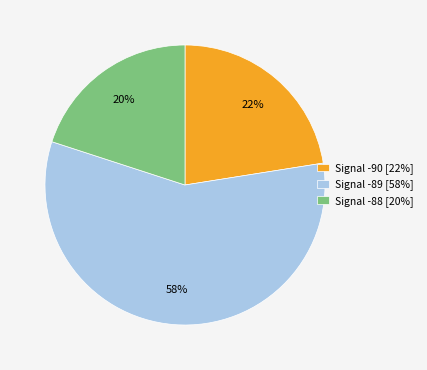

Approximately how many times larger is the value at Signal -88 [20%] compared to Signal -90 [22%]?

0.9